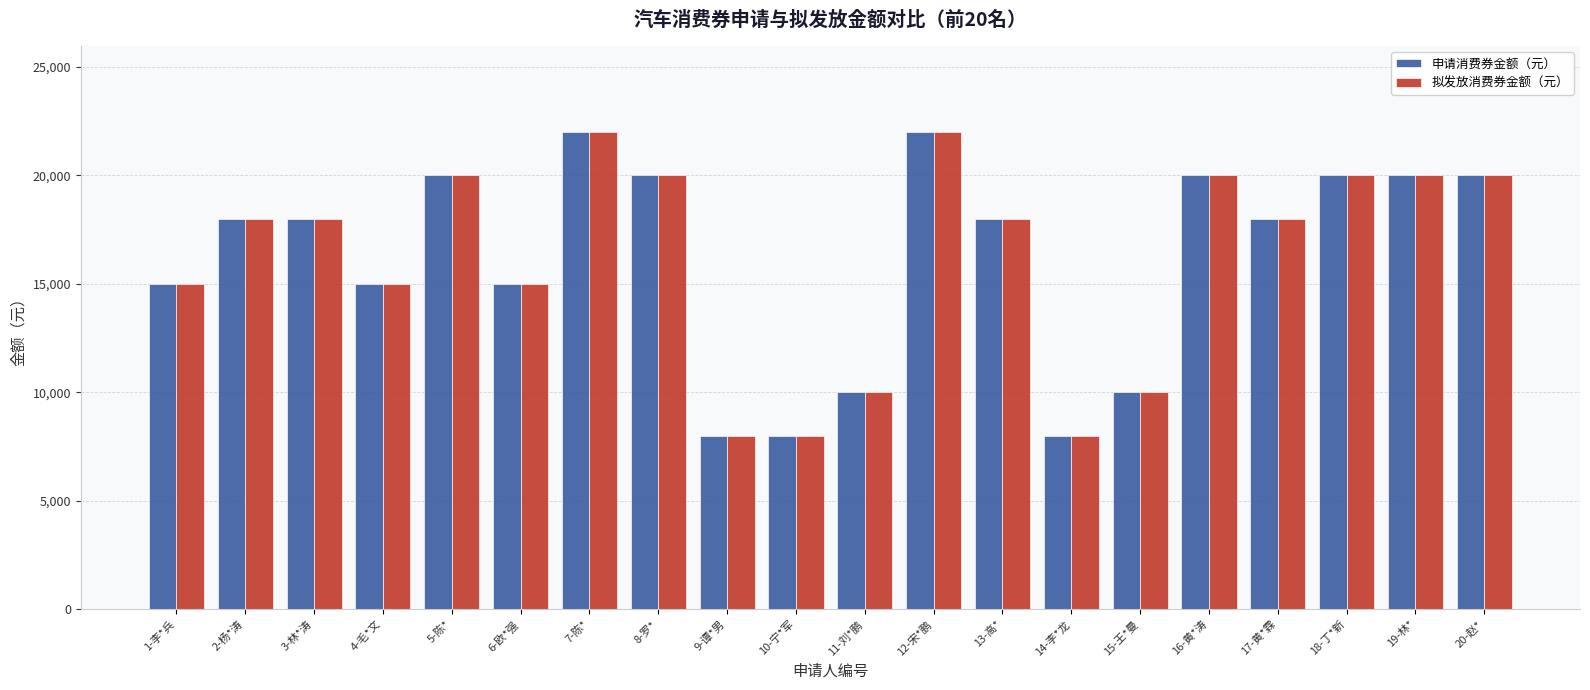

Is it true that 申请消费券金额（元） equals 16002 at 11-刘*鹏?

False